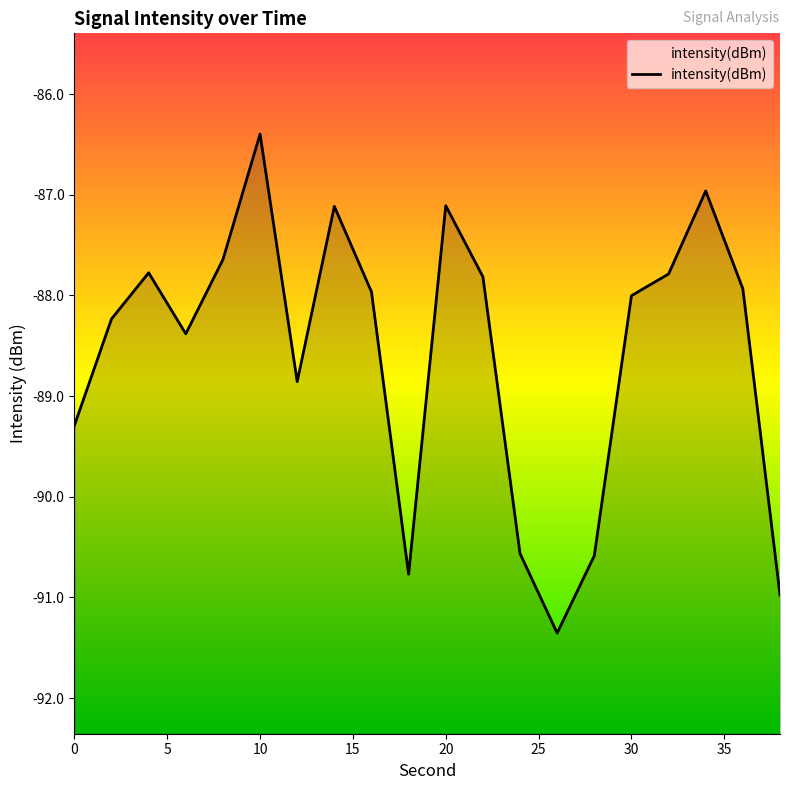

Is it true that the value at 0 is -33.4?

False